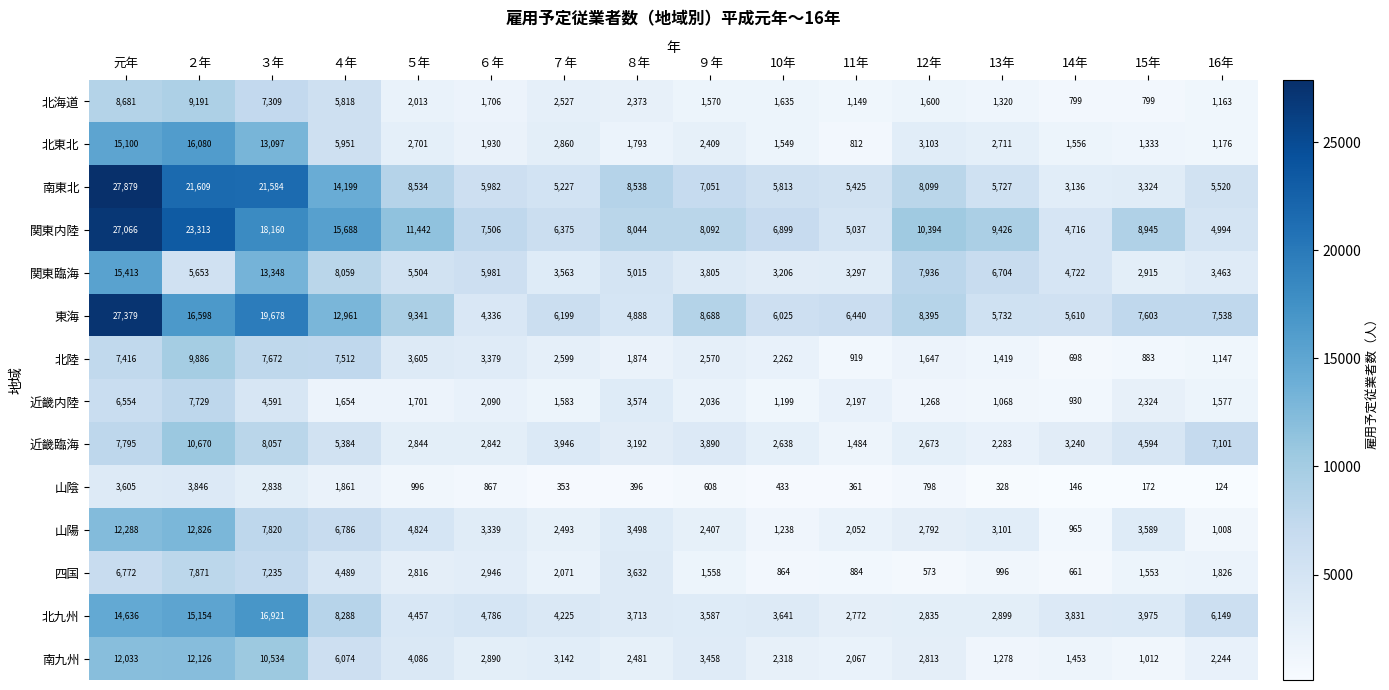

What is the maximum value shown in the chart?

27879